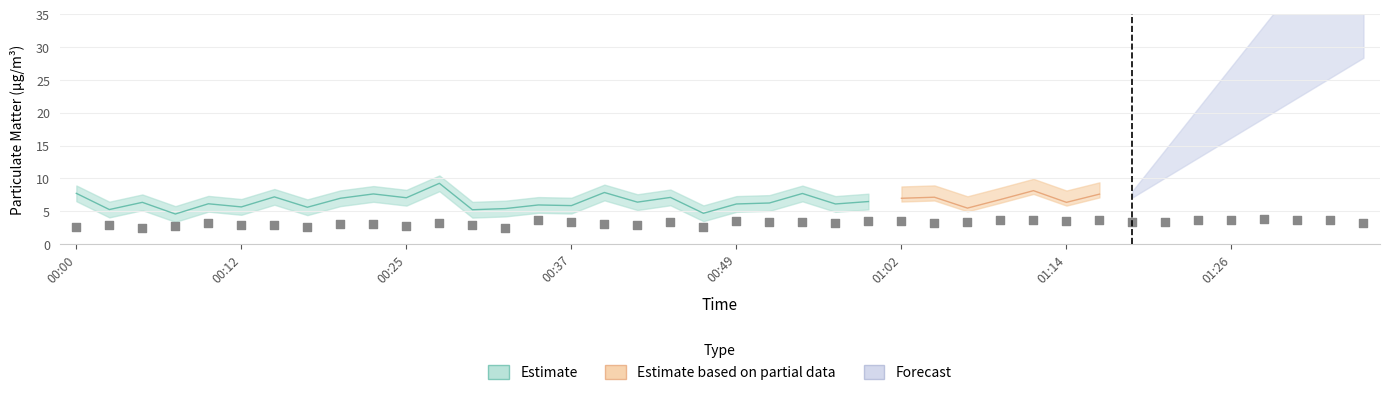

What is the change in value from 00:47 to 01:06?

+0.6